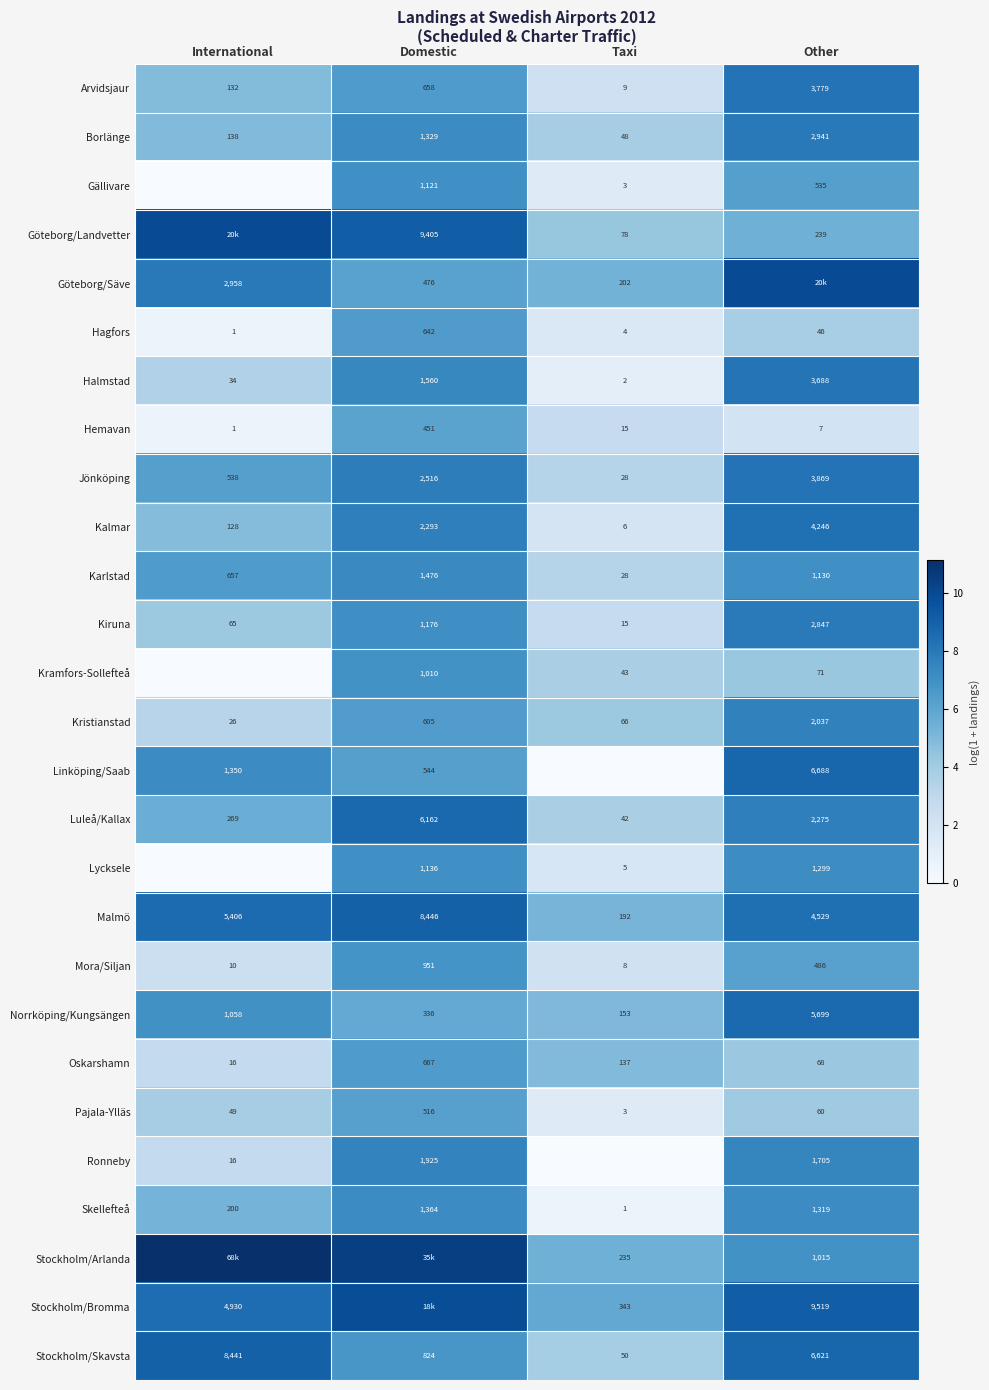

What is the total value across all series at International?

132.2